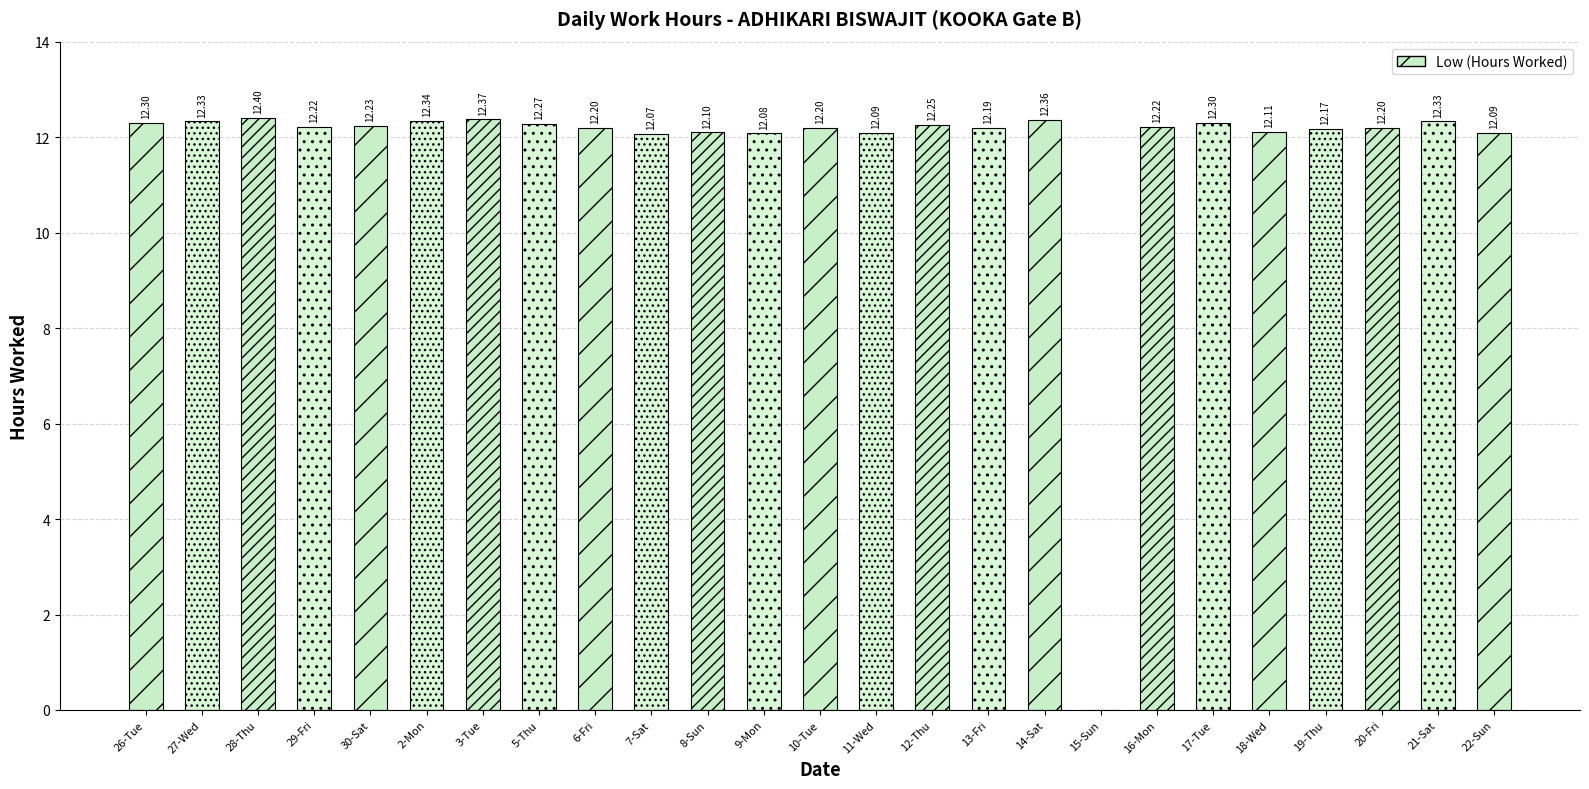

What is the sum of all values?

293.4